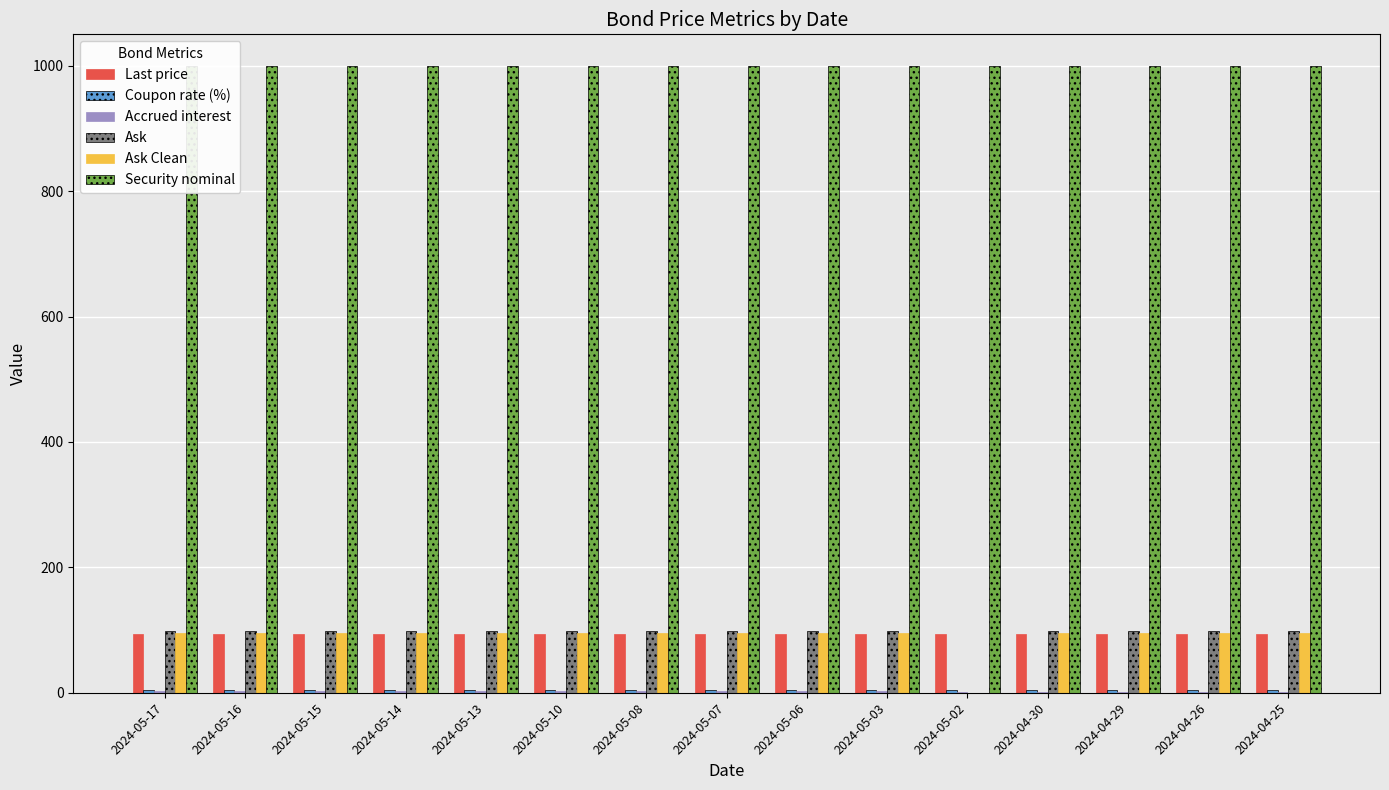

What is the difference between the maximum and minimum values in the Ask Clean series?

96.0